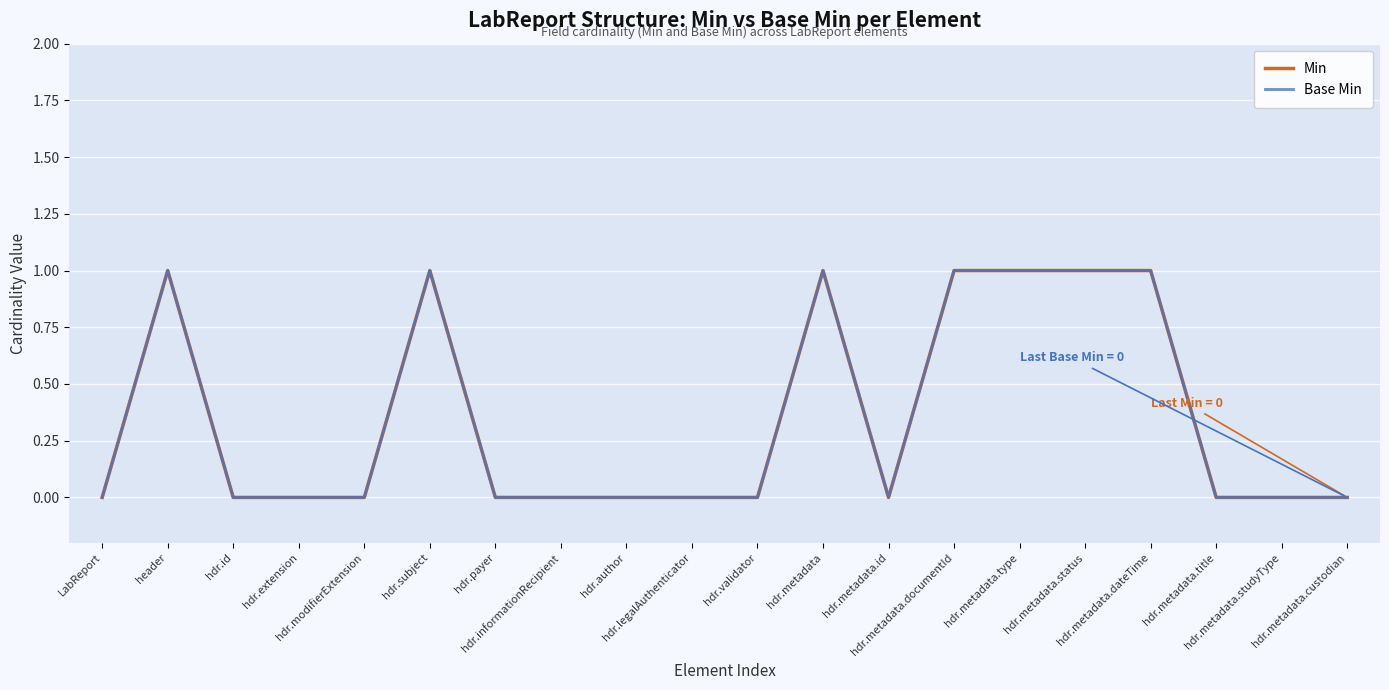

Which category has the lowest value in the Base Min series?

LabReport